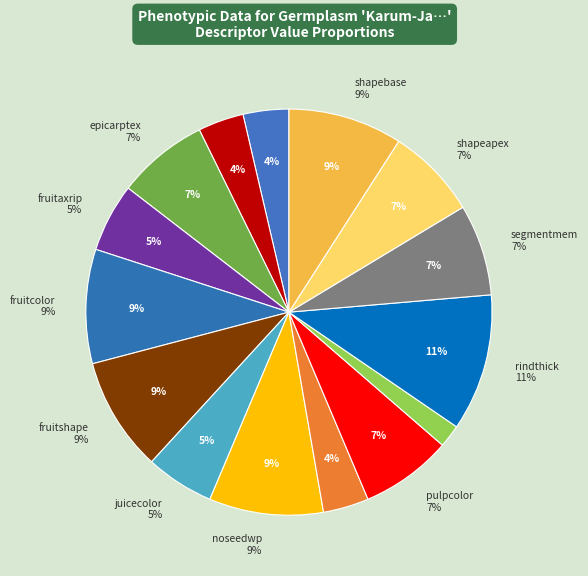

What percentage is the segmentmem slice, to the nearest percent?

7%